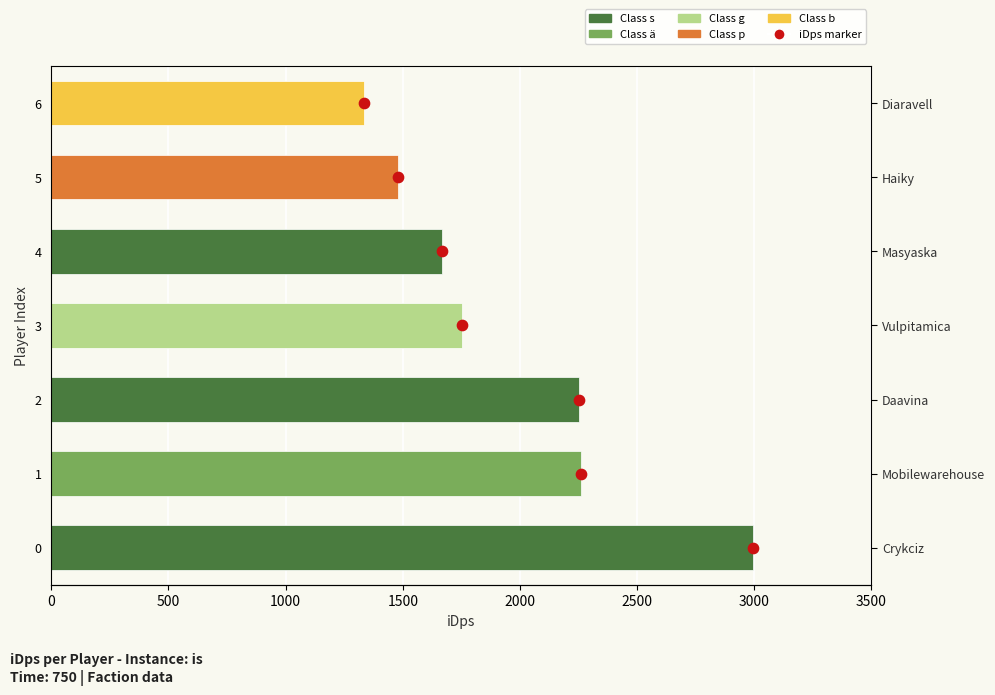

What is the change in value from 0 to 1500?

+3